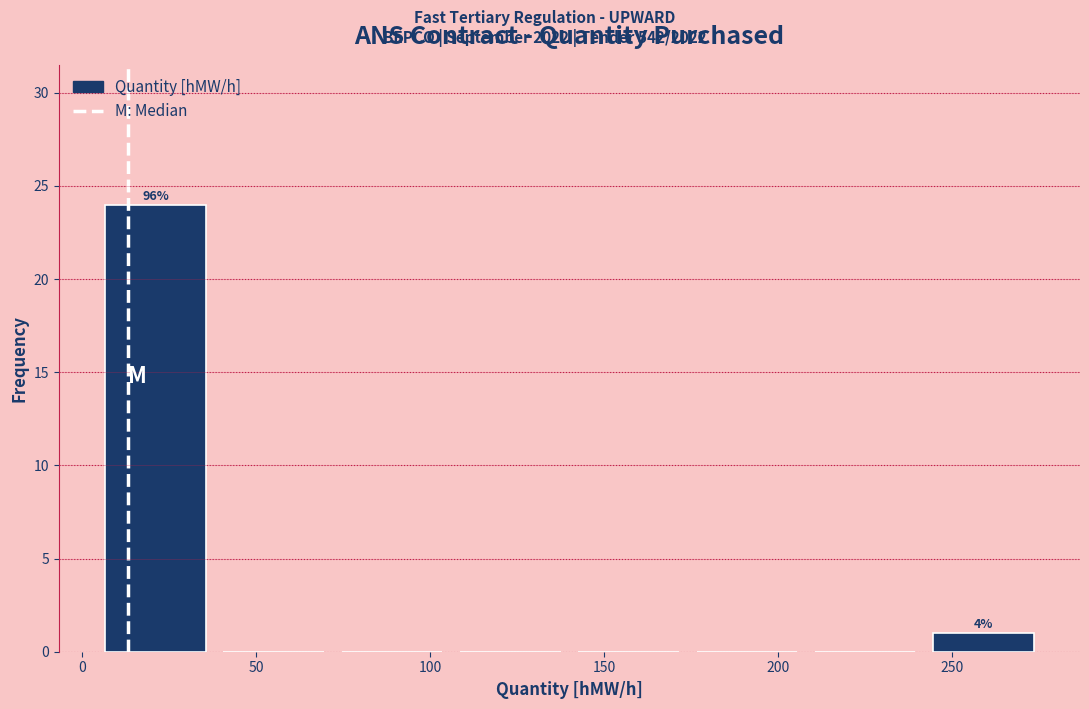

Which range on the x-axis has the tallest bar?

4 to 38